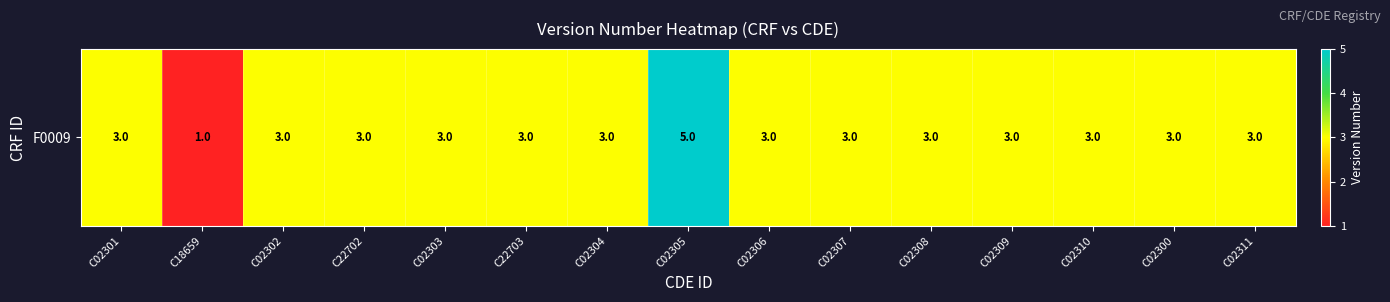

Rank the categories by value from highest to lowest.

C02305, C02301, C02302, C22702, C02303, C22703, C02304, C02306, C02307, C02308, C02309, C02310, C02300, C02311, C18659